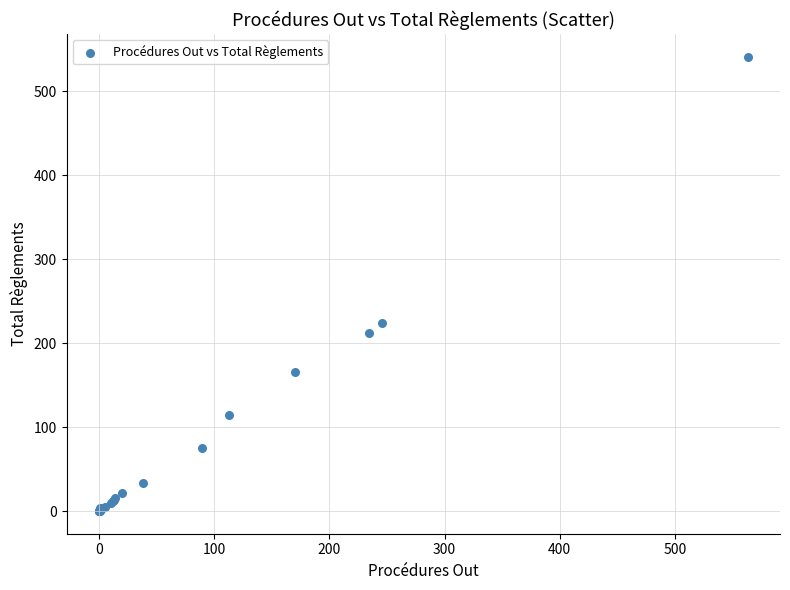

What Y value in the scatter plot is closest to 270?

224